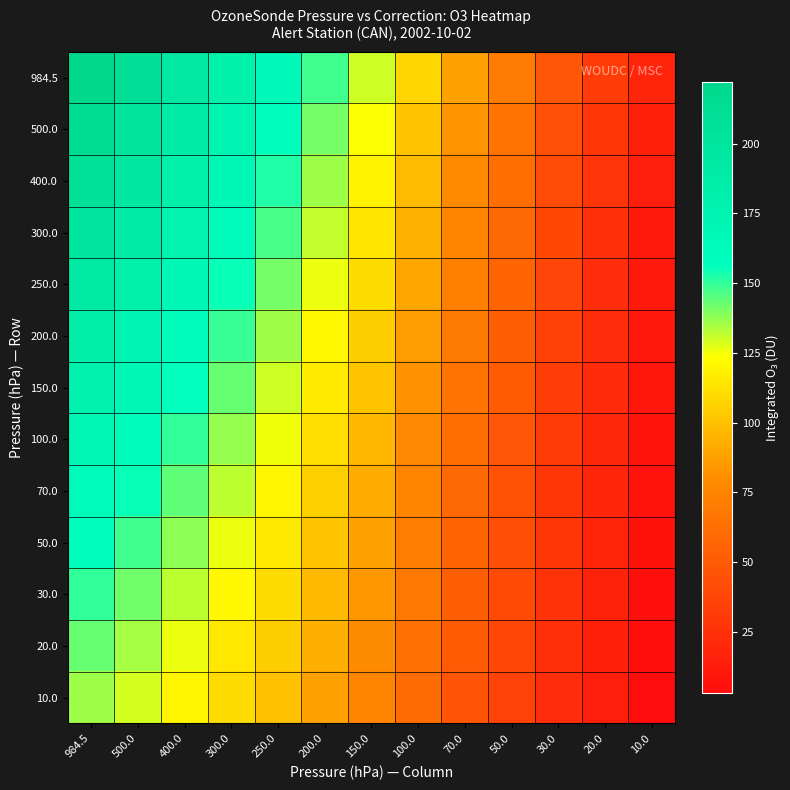

Reading left to right, extract all data points from this chart.

984.5: 984.5=222.1	500.0=210.0	400.0=195.0	300.0=180.0	250.0=165.0	200.0=148.0	150.0=130.0	100.0=108.0	70.0=88.0	50.0=70.0	30.0=48.0	20.0=32.0	10.0=18.0
500.0: 984.5=215.0	500.0=202.0	400.0=188.0	300.0=172.0	250.0=158.0	200.0=141.0	150.0=124.0	100.0=102.0	70.0=83.0	50.0=65.0	30.0=44.0	20.0=29.0	10.0=15.0
400.0: 984.5=208.0	500.0=196.0	400.0=182.0	300.0=167.0	250.0=152.0	200.0=136.0	150.0=119.0	100.0=98.0	70.0=79.0	50.0=62.0	30.0=41.0	20.0=27.0	10.0=13.0
300.0: 984.5=200.0	500.0=189.0	400.0=176.0	300.0=161.0	250.0=147.0	200.0=131.0	150.0=114.0	100.0=94.0	70.0=76.0	50.0=59.0	30.0=39.0	20.0=25.0	10.0=12.0
250.0: 984.5=192.0	500.0=181.0	400.0=169.0	300.0=155.0	250.0=141.0	200.0=126.0	150.0=110.0	100.0=90.0	70.0=72.0	50.0=56.0	30.0=37.0	20.0=23.0	10.0=11.0
200.0: 984.5=185.0	500.0=174.0	400.0=162.0	300.0=149.0	250.0=136.0	200.0=121.0	150.0=105.0	100.0=86.0	70.0=69.0	50.0=53.0	30.0=35.0	20.0=22.0	10.0=10.0
150.0: 984.5=178.0	500.0=168.0	400.0=156.0	300.0=143.0	250.0=130.0	200.0=116.0	150.0=101.0	100.0=82.0	70.0=65.0	50.0=50.0	30.0=33.0	20.0=21.0	10.0=9.0
100.0: 984.5=171.0	500.0=161.0	400.0=150.0	300.0=137.0	250.0=125.0	200.0=111.0	150.0=96.0	100.0=78.0	70.0=62.0	50.0=48.0	30.0=31.0	20.0=19.0	10.0=8.0
70.0: 984.5=164.0	500.0=155.0	400.0=144.0	300.0=132.0	250.0=120.0	200.0=106.0	150.0=92.0	100.0=75.0	70.0=59.0	50.0=45.0	30.0=29.0	20.0=18.0	10.0=7.0
50.0: 984.5=157.0	500.0=148.0	400.0=138.0	300.0=126.0	250.0=115.0	200.0=102.0	150.0=88.0	100.0=71.0	70.0=56.0	50.0=43.0	30.0=28.0	20.0=17.0	10.0=6.0
30.0: 984.5=150.0	500.0=142.0	400.0=132.0	300.0=121.0	250.0=110.0	200.0=97.0	150.0=84.0	100.0=68.0	70.0=53.0	50.0=40.0	30.0=26.0	20.0=16.0	10.0=5.0
20.0: 984.5=143.0	500.0=135.0	400.0=126.0	300.0=115.0	250.0=105.0	200.0=93.0	150.0=80.0	100.0=64.0	70.0=50.0	50.0=38.0	30.0=24.0	20.0=15.0	10.0=4.0
10.0: 984.5=136.0	500.0=129.0	400.0=120.0	300.0=110.0	250.0=100.0	200.0=88.0	150.0=76.0	100.0=61.0	70.0=47.0	50.0=36.0	30.0=23.0	20.0=14.0	10.0=3.0